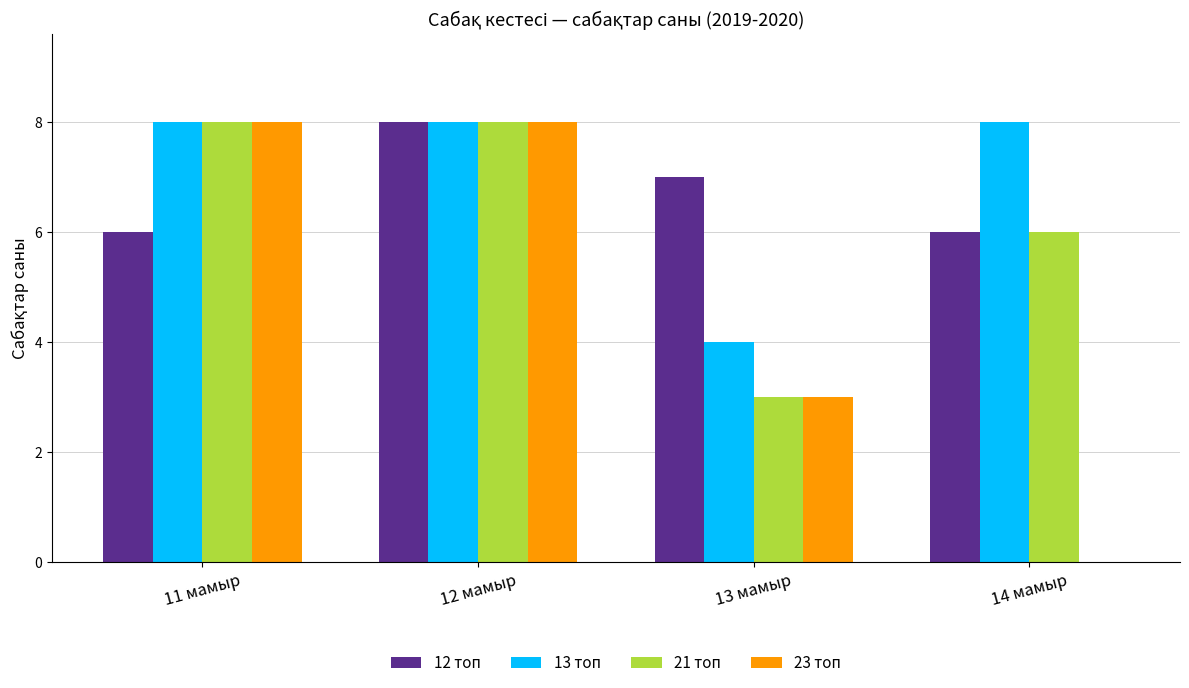

What is the sum of all 23 топ values?

19